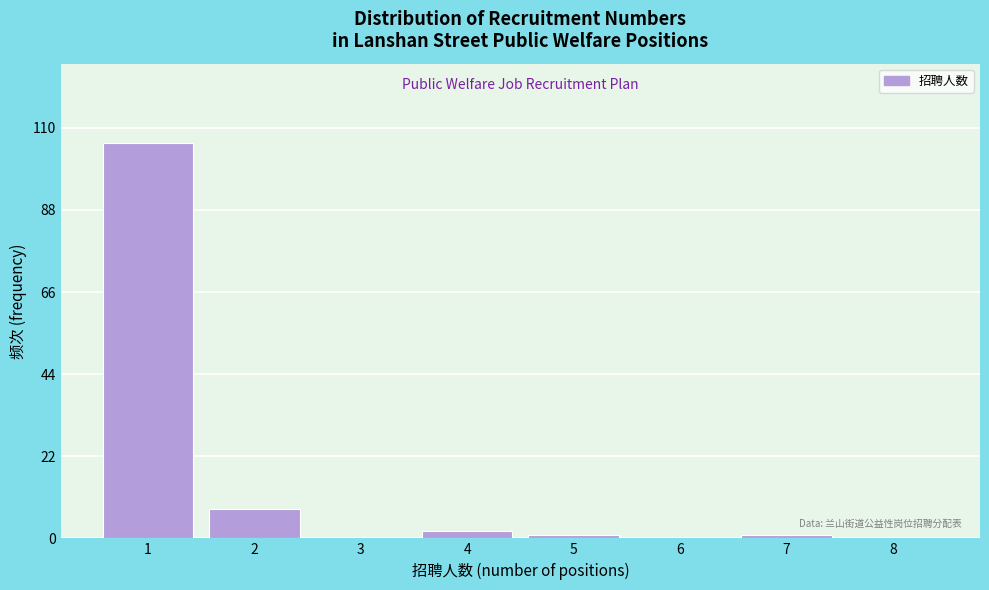

Reading left to right, extract all data points from this chart.

1=106	2=8	3=0	4=2	5=1	6=0	7=1	8=0